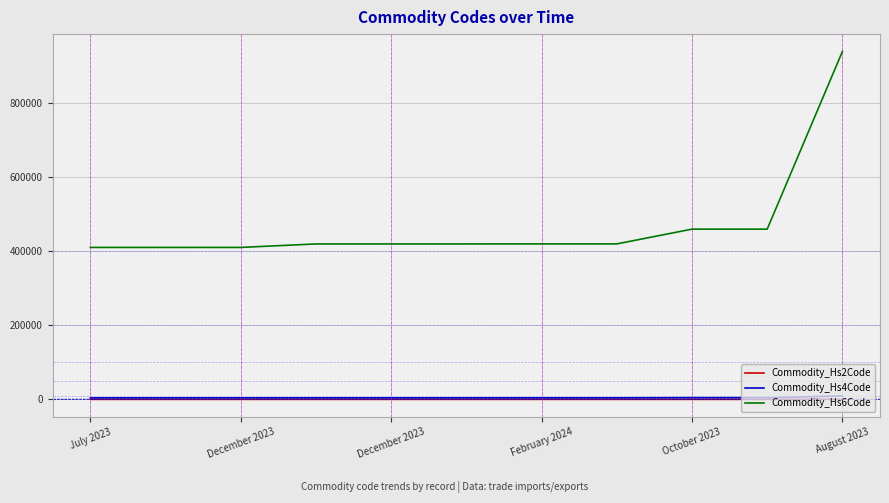

What are all the series names shown in the legend?

Commodity_Hs2Code, Commodity_Hs4Code, Commodity_Hs6Code